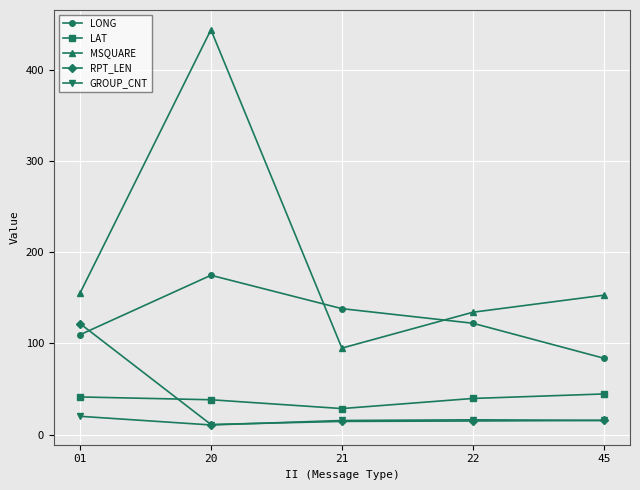

Between which two adjacent categories do RPT_LEN and LAT first intersect?

01 and 20